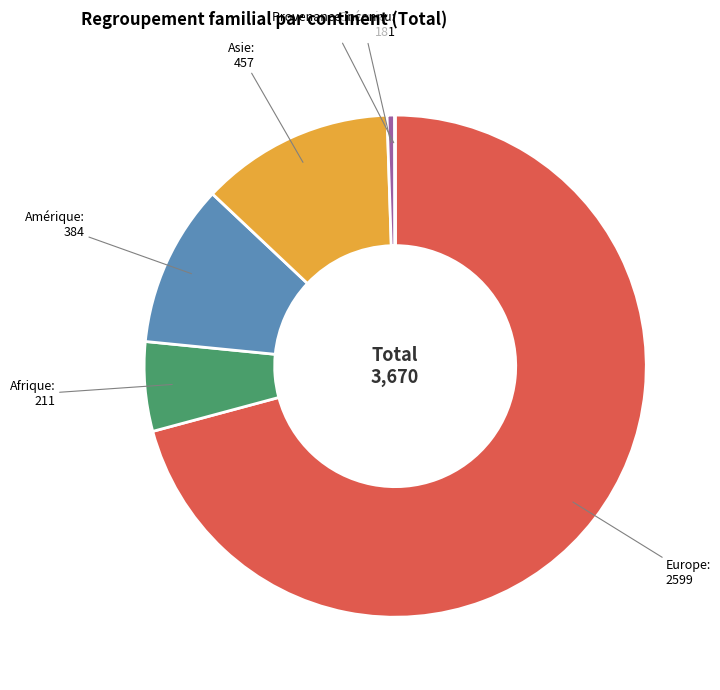

Which has a higher value, Afrique or Asie?

Asie